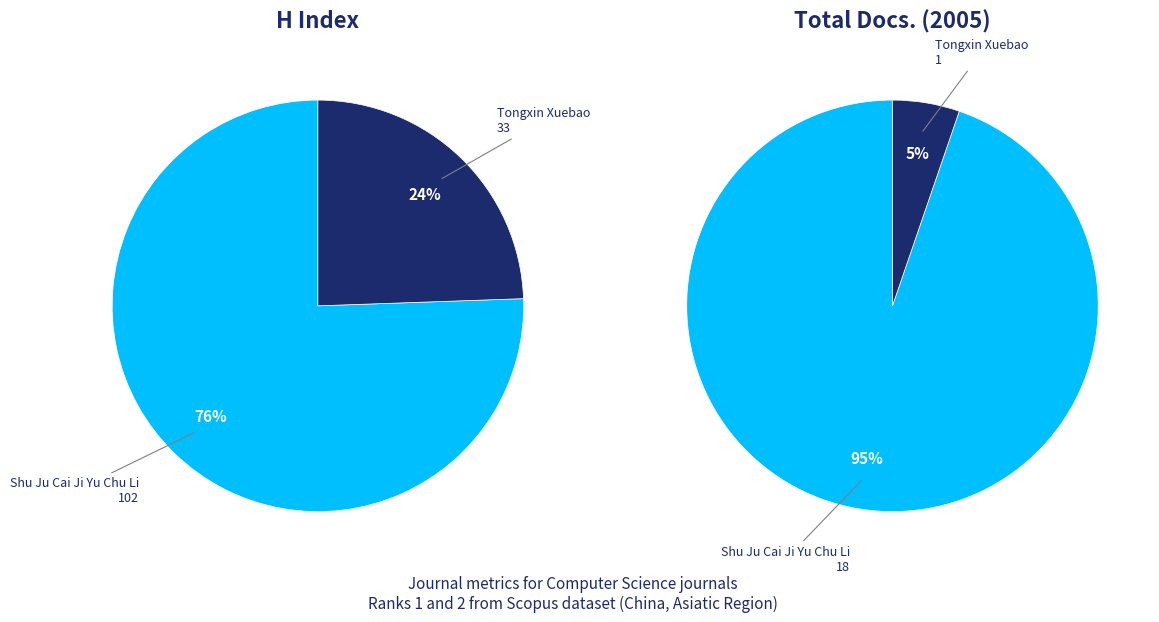

Is it true that Shu Ju Cai Ji Yu Chu Li is 76% of the pie?

True